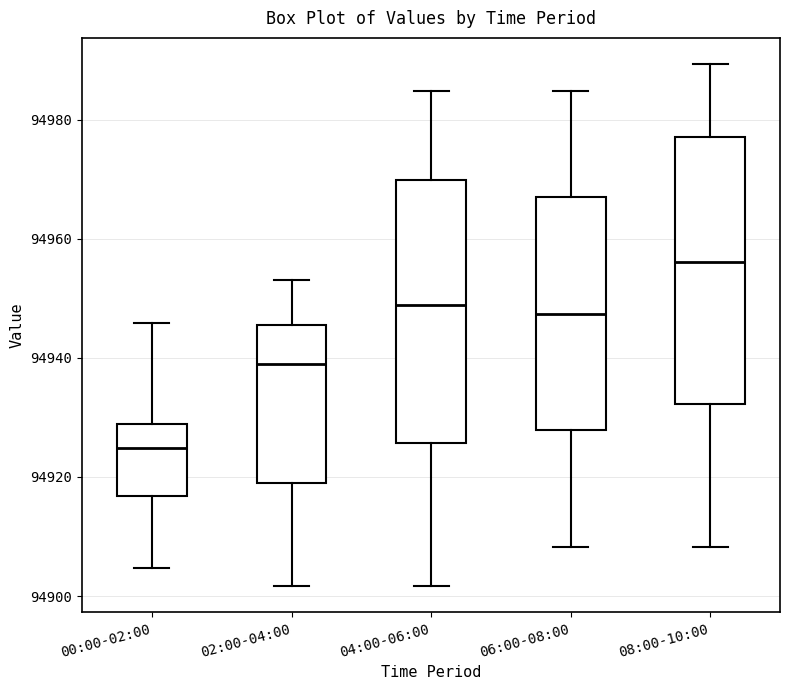

Reading left to right, transcribe this box plot: for each box, give where its median line is, the range the box spans, and where its two whiskers end, as read against the y-axis. The values are not printed on the chart, so give them approximately, as read against the axis.

00:00-02:00: median 94924, box 94916 to 94928, whiskers 94904 to 94946
02:00-04:00: median 94938, box 94918 to 94946, whiskers 94902 to 94954
04:00-06:00: median 94948, box 94926 to 94970, whiskers 94902 to 94984
06:00-08:00: median 94948, box 94928 to 94968, whiskers 94908 to 94984
08:00-10:00: median 94956, box 94932 to 94978, whiskers 94908 to 94990